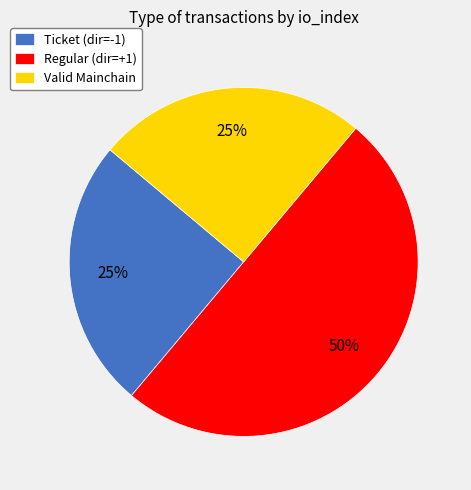

What is the largest slice in the pie chart?

Regular (dir=+1)